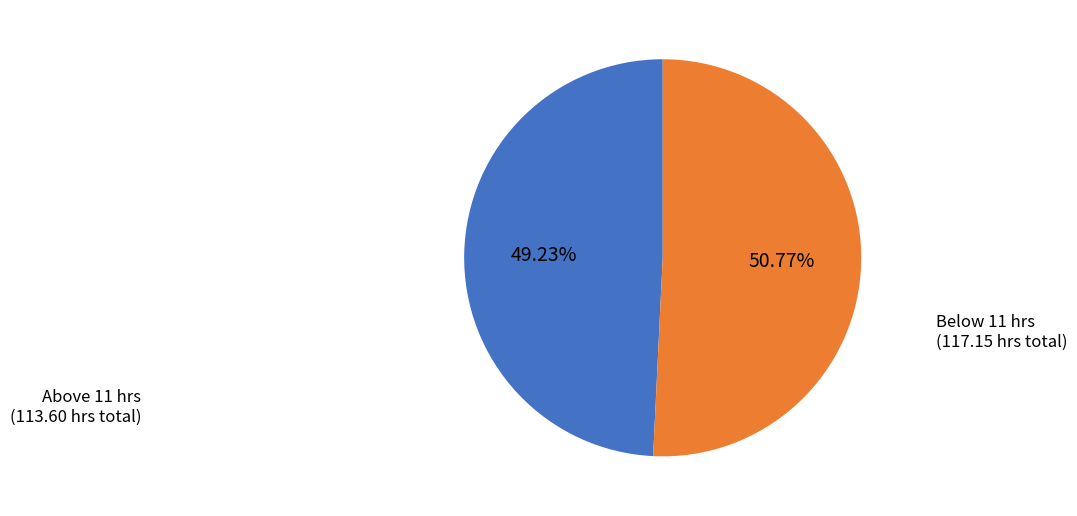

How many segments does this pie chart have?

2